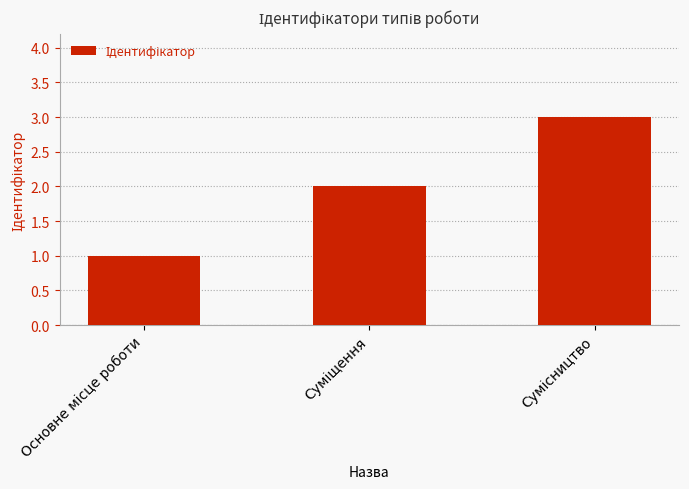

What is the greatest value displayed?

3